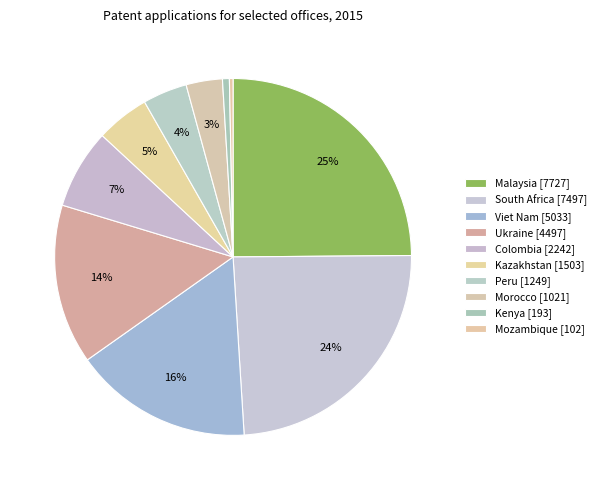

How many segments does this pie chart have?

10